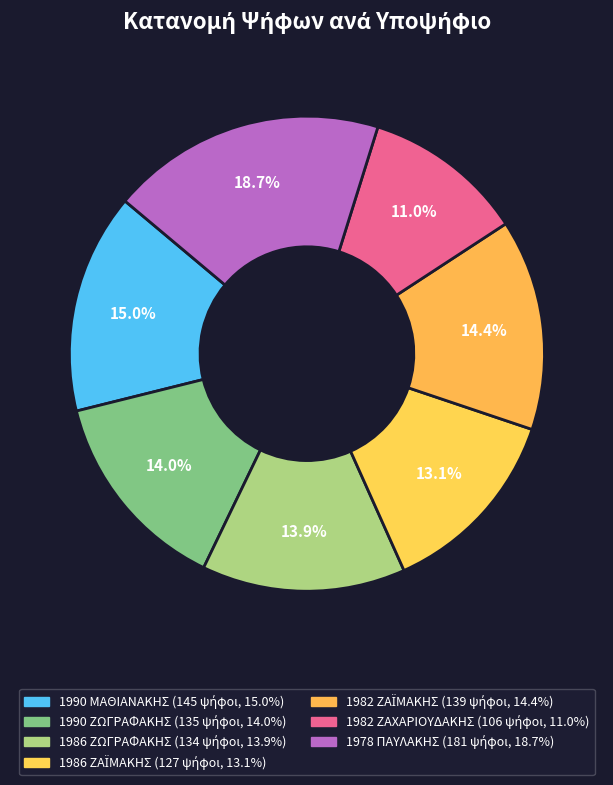

Rank the categories by value from lowest to highest.

1982 ΖΑΧΑΡΙΟΥΔΑΚΗΣ, 1986 ΖΑΪΜΑΚΗΣ, 1986 ΖΩΓΡΑΦΑΚΗΣ, 1990 ΖΩΓΡΑΦΑΚΗΣ, 1982 ΖΑΪΜΑΚΗΣ, 1990 ΜΑΘΙΑΝΑΚΗΣ, 1978 ΠΑΥΛΑΚΗΣ